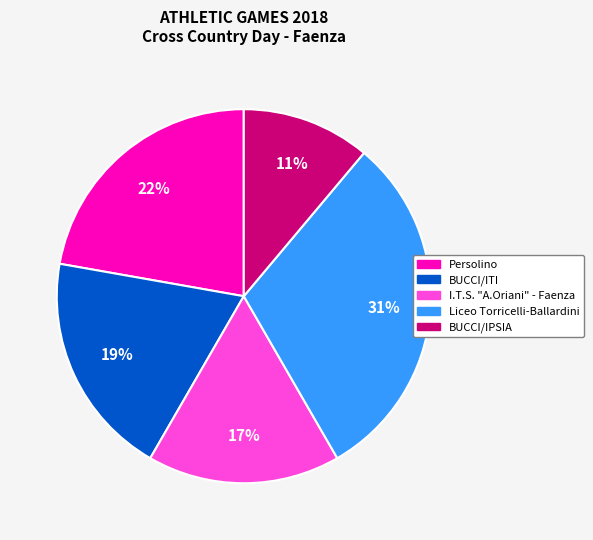

The BUCCI/IPSIA slice represents 21% of the pie. True or false?

False